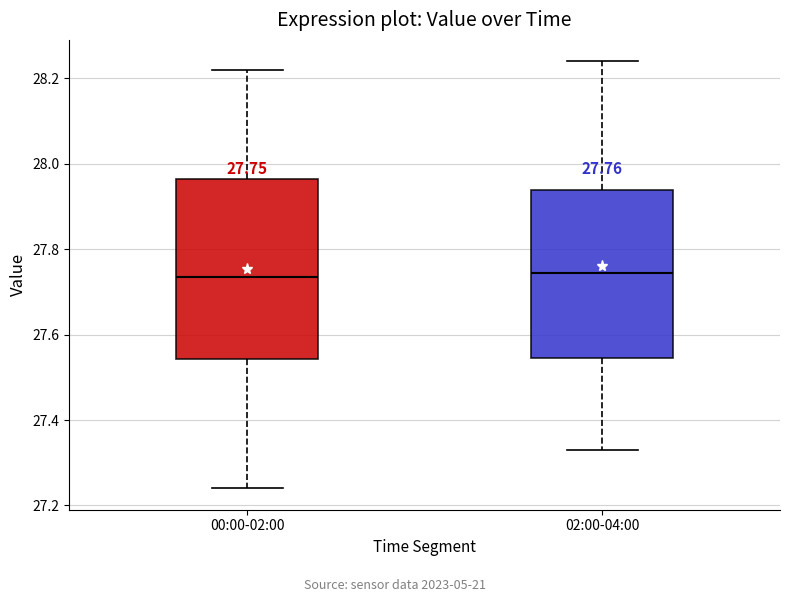

Comparing the boxes themselves (not the whiskers), which one is the tallest?

00:00-02:00